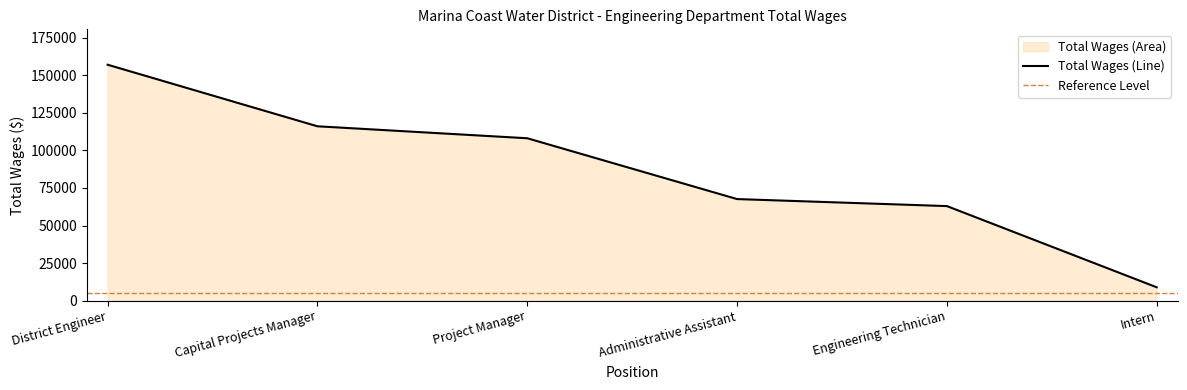

Reading left to right, what are all the values shown in this chart?

District Engineer=157077	Capital Projects Manager=116074	Project Manager=108109	Administrative Assistant=67611	Engineering Technician=62936	Intern=8867